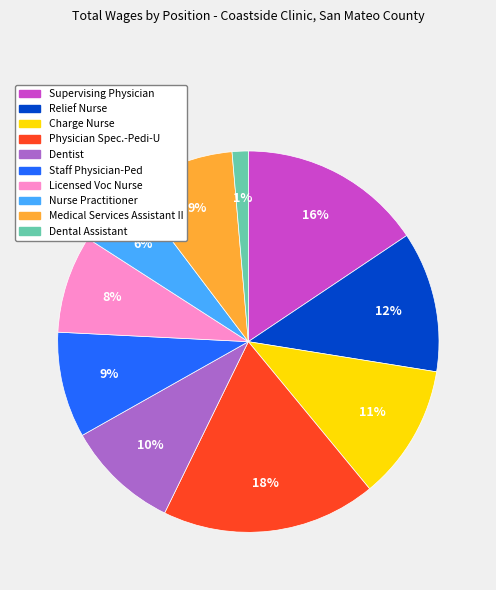

Is the sum of Physician Spec.-Pedi-U and Relief Nurse greater than half?

No